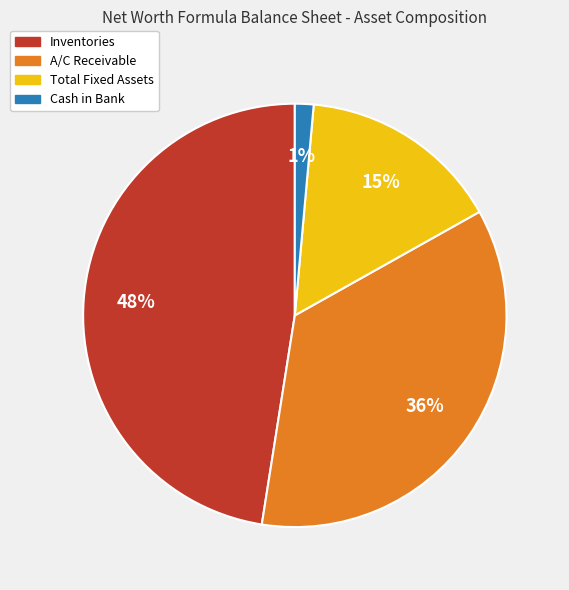

The A/C Receivable slice represents 36% of the pie. True or false?

True